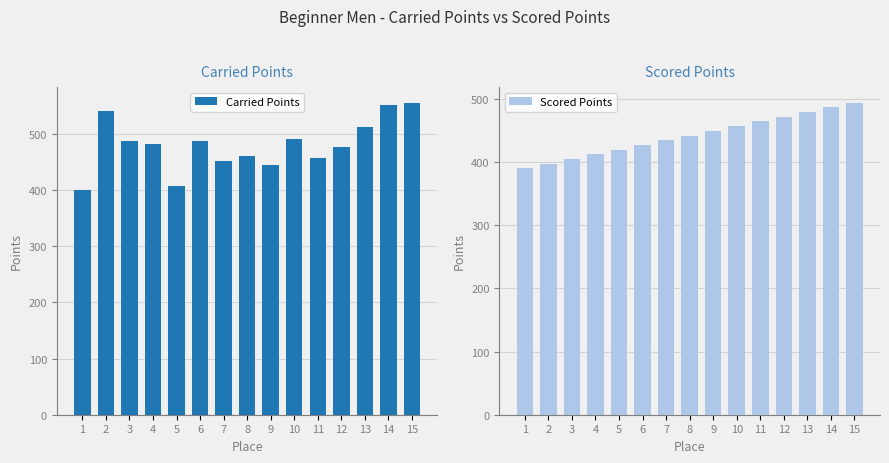

How many bars are there in total?

30